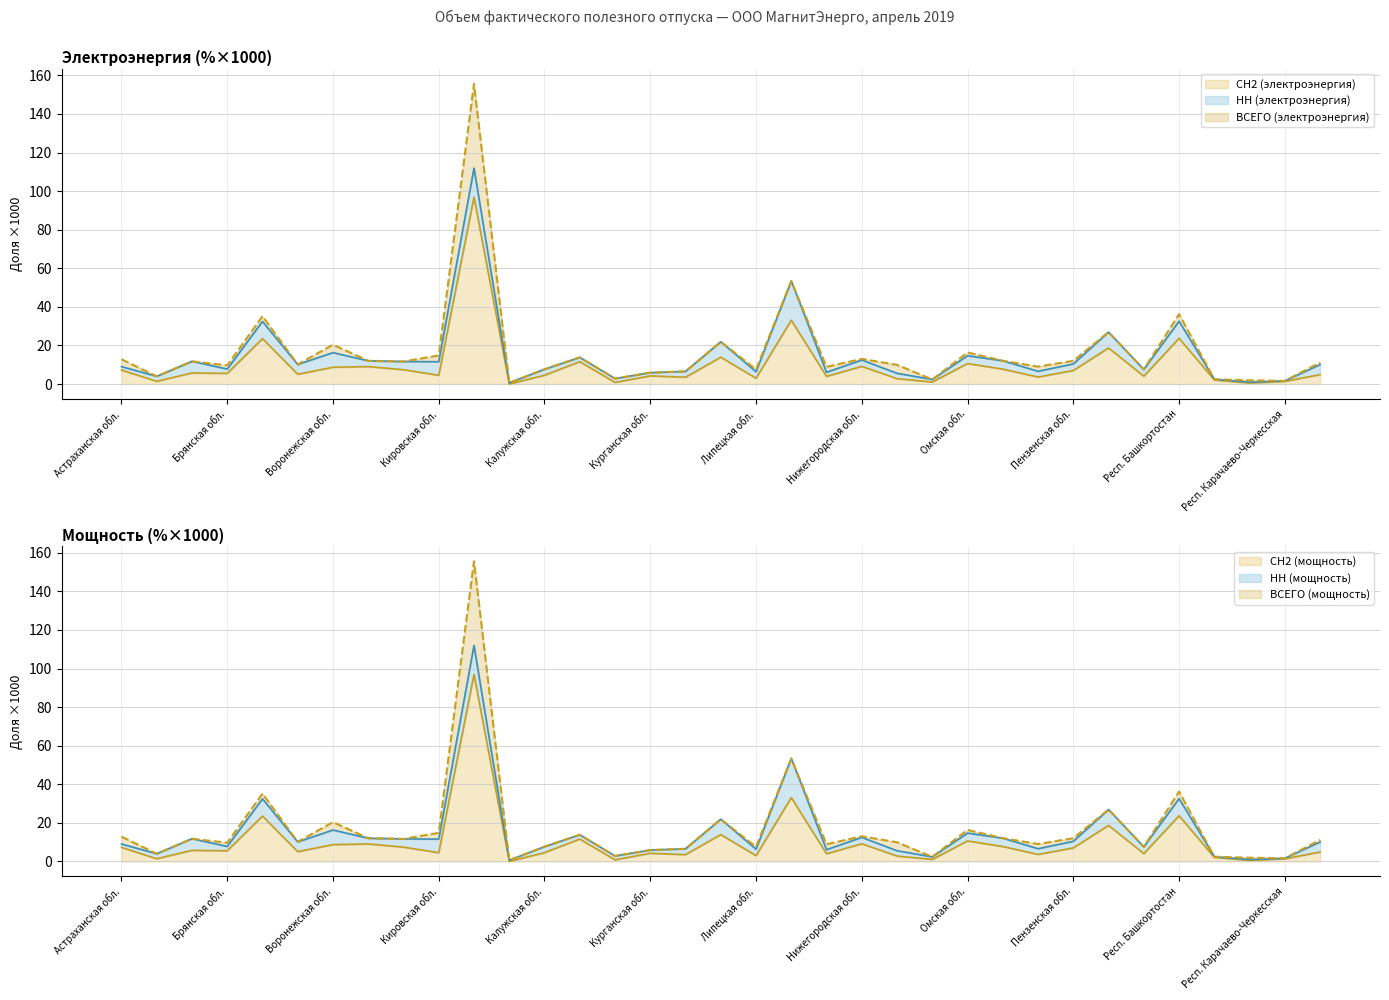

What is the value of the ВСЕГО (мощность) point at the 12th from the left?

0.6